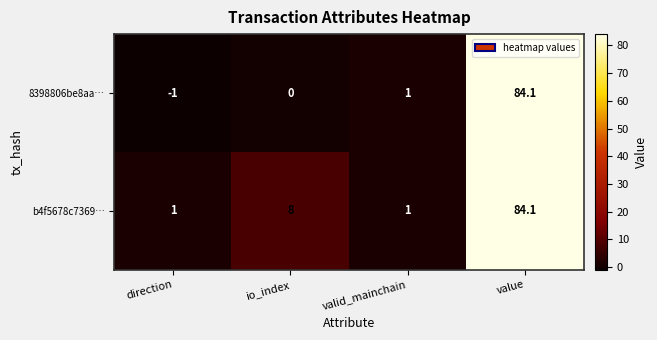

Reading left to right, transcribe all the data shown in this chart.

8398806be8aa…: direction=-1.0	io_index=0.0	valid_mainchain=1.0	value=84.1
b4f5678c7369…: direction=1.0	io_index=8.0	valid_mainchain=1.0	value=84.1